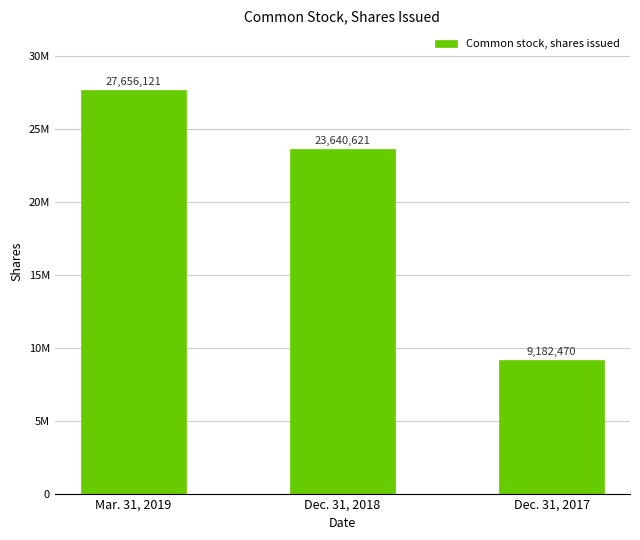

Are the bars horizontal?

No